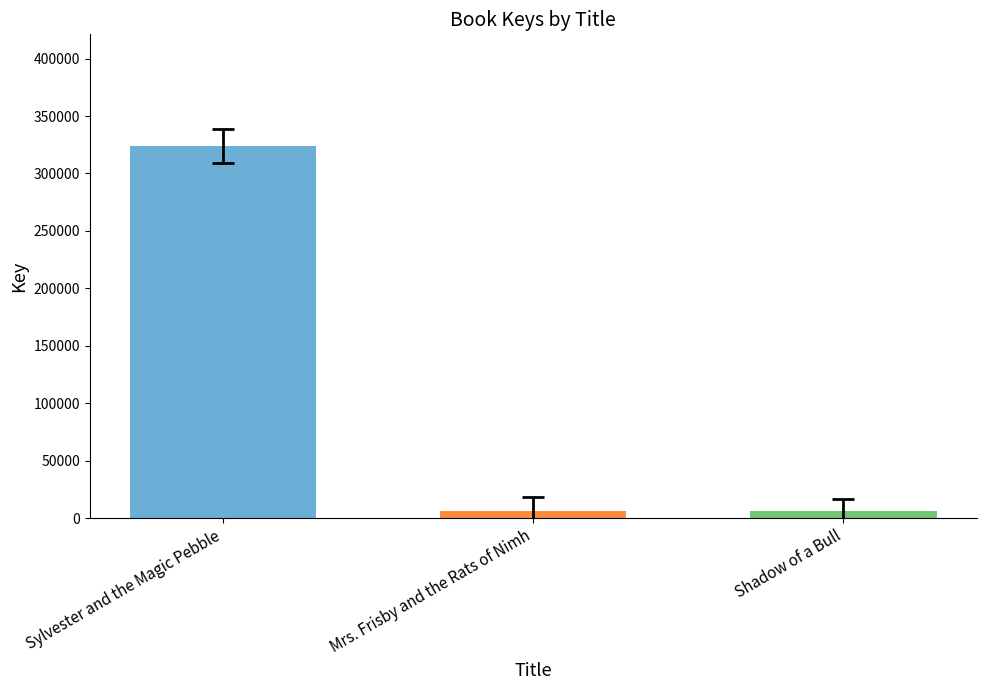

What is the maximum value shown in the chart?

323953